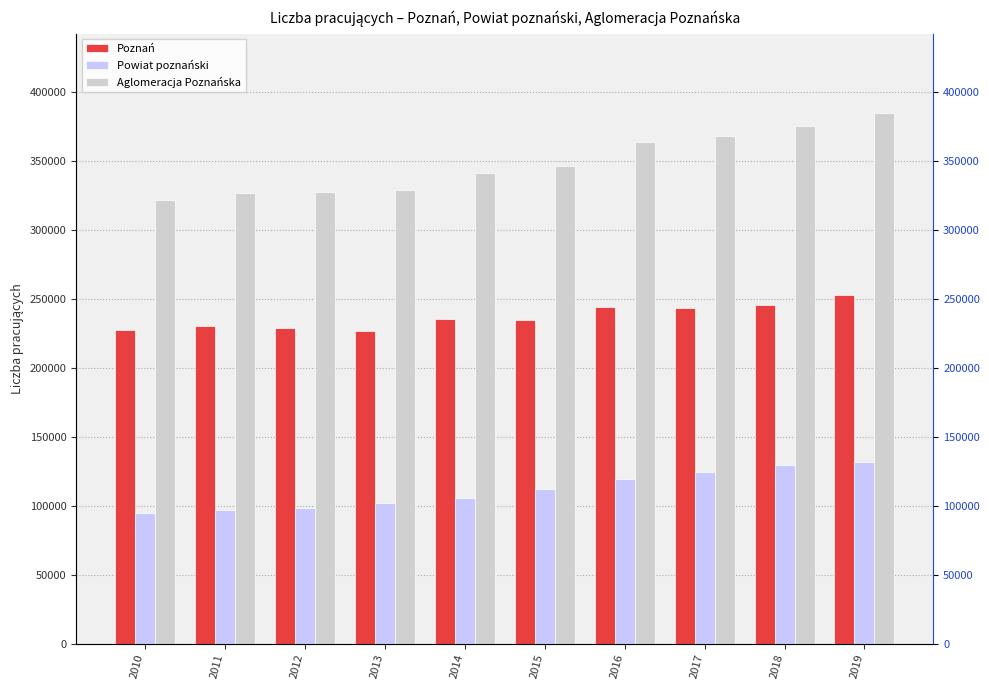

Reading right to left, what are all the values shown in this chart?

Poznań: 2019=252736	2018=246076	2017=243854	2016=244068	2015=234666	2014=235611	2013=226951	2012=228790	2011=230218	2010=227457
Powiat poznański: 2019=132088	2018=129365	2017=124806	2016=119726	2015=112068	2014=105785	2013=102227	2012=98559	2011=96690	2010=94600
Aglomeracja Poznańska: 2019=384824	2018=375441	2017=368660	2016=363794	2015=346734	2014=341396	2013=329178	2012=327349	2011=326908	2010=322057